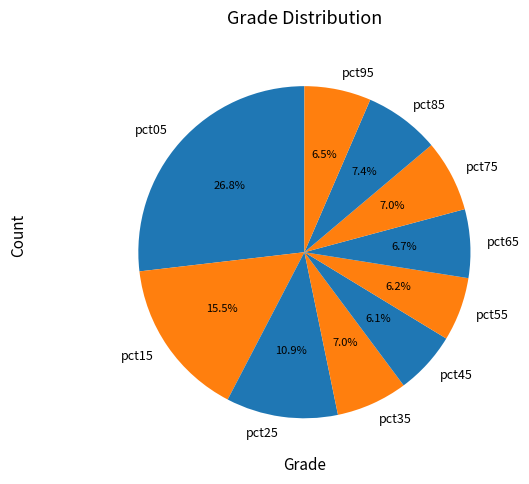

Which slice is the largest?

pct05